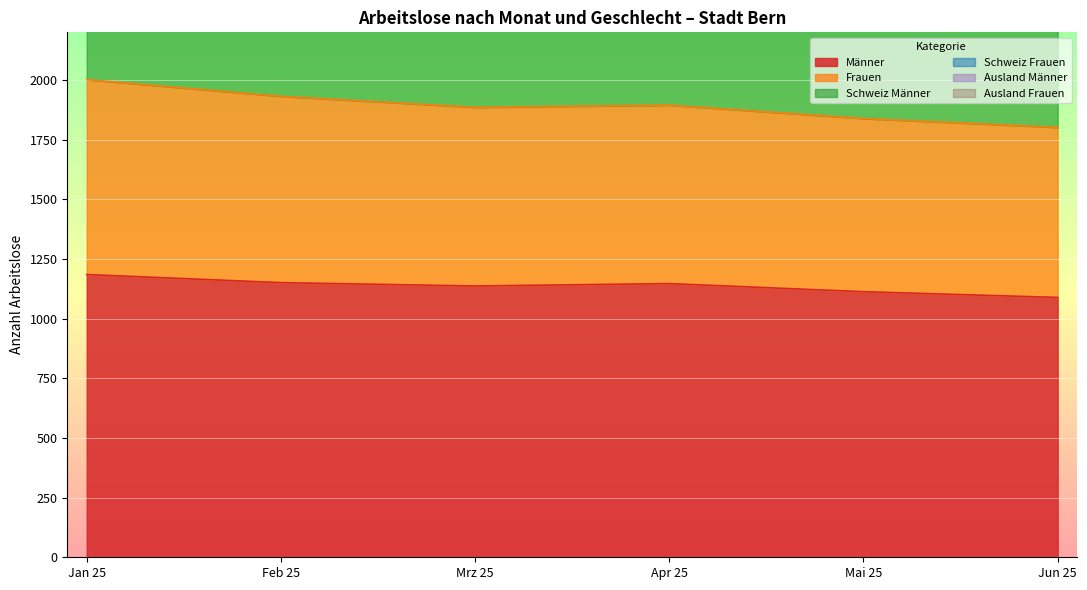

Which category has the highest value across all series?

Jan 25